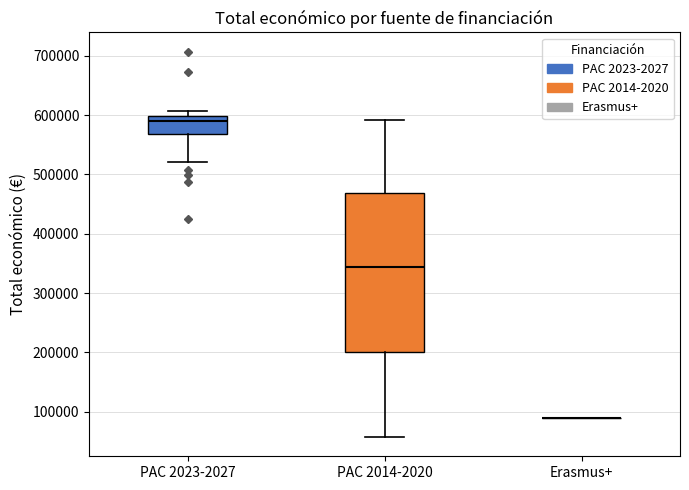

Reading left to right, transcribe this box plot: for each box, give where its median line is, the range the box spans, and where its two whiskers end, as read against the y-axis. The values are not printed on the chart, so give them approximately, as read against the axis.

PAC 2023-2027: median 590000, box 570000 to 600000, whiskers 520000 to 610000
PAC 2014-2020: median 340000, box 200000 to 470000, whiskers 60000 to 590000
Erasmus+: box collapsed to a line at 90000, whiskers 90000 to 90000